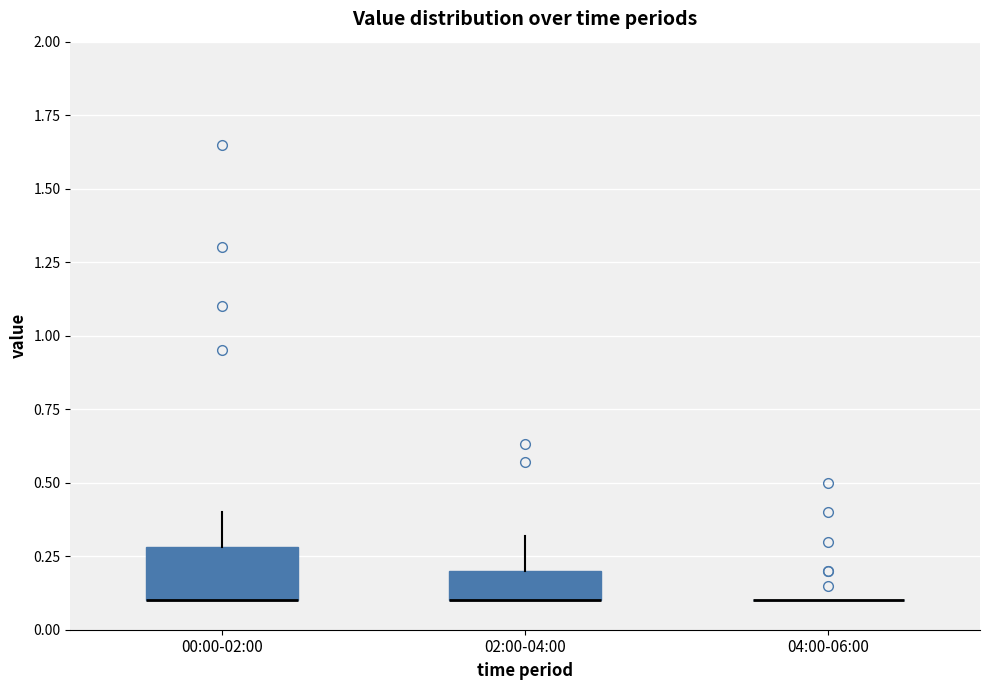

Reading left to right, transcribe this box plot: for each box, give where its median line is, the range the box spans, and where its two whiskers end, as read against the y-axis. The values are not printed on the chart, so give them approximately, as read against the axis.

00:00-02:00: median 0.1 (drawn on the box's lower edge), box 0.1 to 0.3, whiskers 0.1 to 0.4
02:00-04:00: median 0.1 (drawn on the box's lower edge), box 0.1 to 0.2, whiskers 0.1 to 0.3
04:00-06:00: box collapsed to a line at 0.1, whiskers 0.1 to 0.1